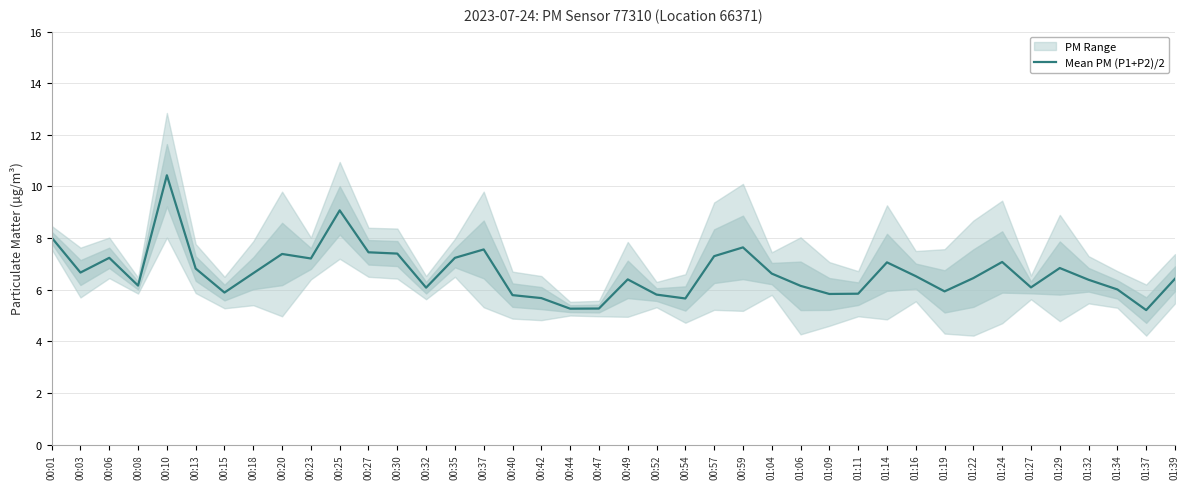

What is the difference between the second highest and second lowest values?

3.8